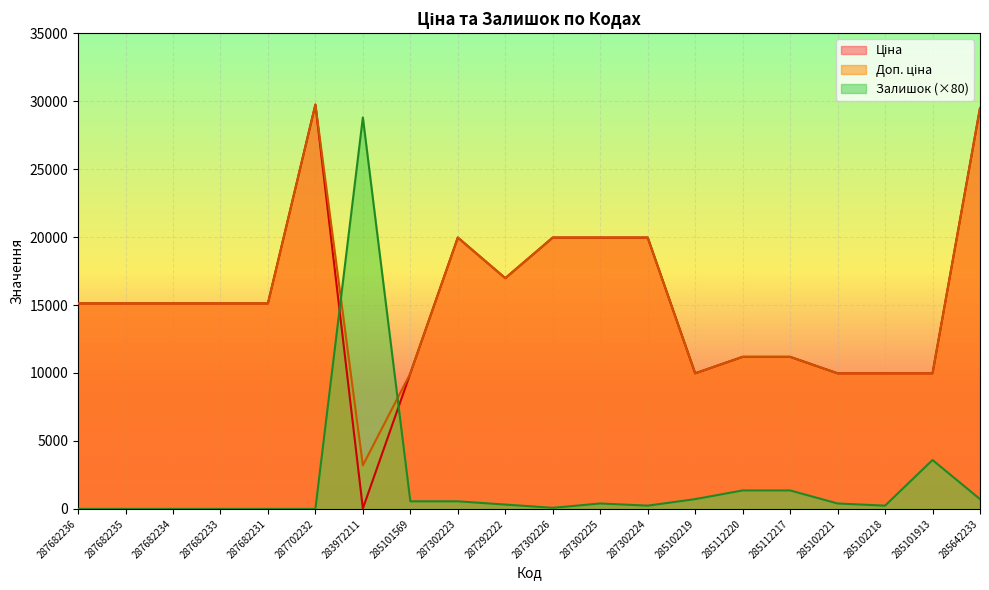

Reading right to left, list all the values displayed in this chart.

Ціна: 29491.5	9975.0	9975.0	9975.0	11188.2	11188.2	9975.0	19964.2	19964.2	19964.2	16976.3	19964.2	9975.0	32.0	29747.2	15120.0	15120.0	15120.0	15120.0	15120.0
Доп. ціна: 29491.5	9975.0	9975.0	9975.0	11188.2	11188.2	9975.0	19964.2	19964.2	19964.2	16976.3	19964.2	9975.0	3205.0	29747.2	15120.0	15120.0	15120.0	15120.0	15120.0
Залишок: 720.0	3600.0	240.0	400.0	1360.0	1360.0	720.0	240.0	400.0	80.0	320.0	560.0	560.0	28800.0	0.0	0.0	0.0	0.0	0.0	0.0